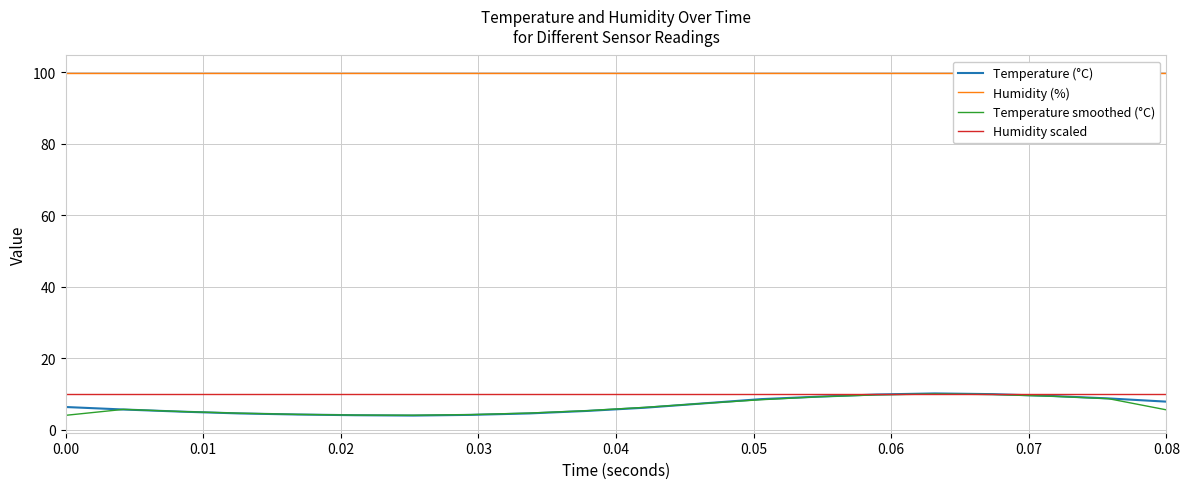

What is the lowest value of the Temperature (°C) series?

3.9